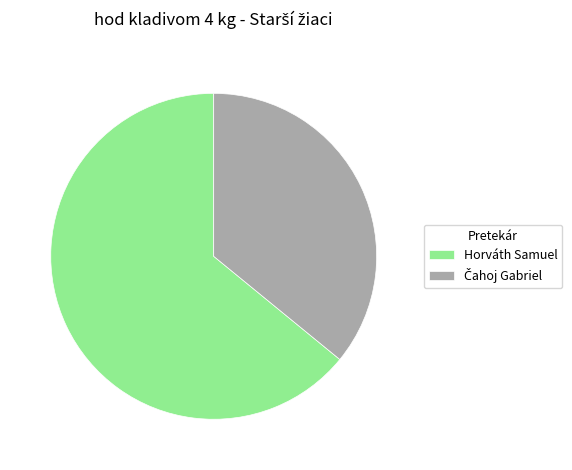

Count the number of slices in the pie.

2